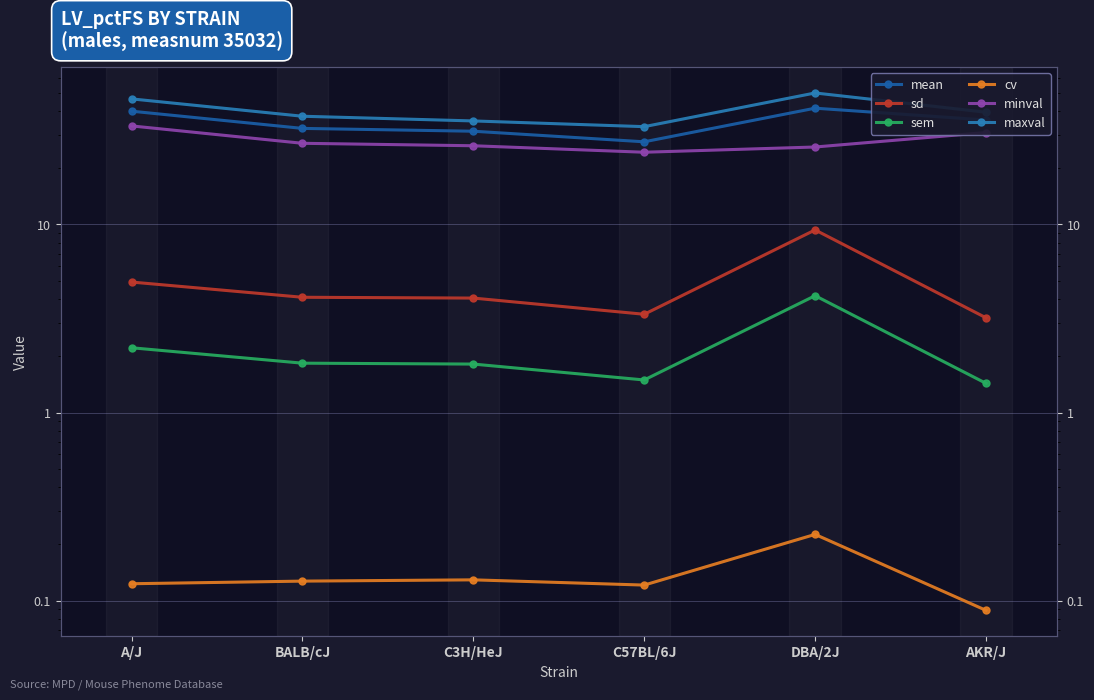

What is the value of the maxval point at the 6th from the left?

39.5